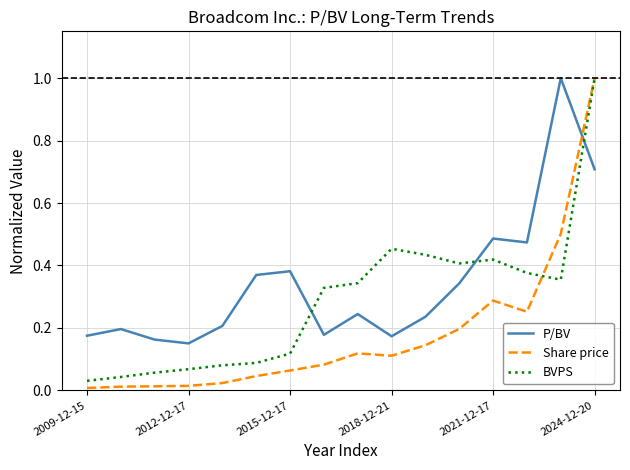

Which series has the largest total across all categories?

P/BV